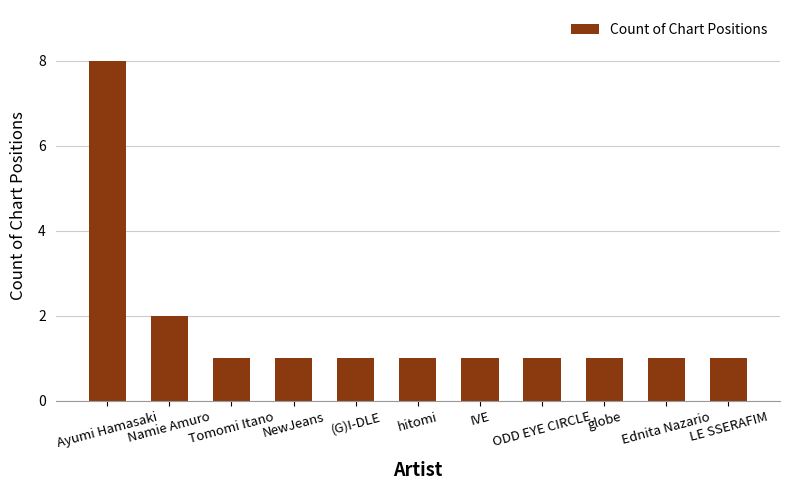

True or false: the data shows 1 at ODD EYE CIRCLE.

True